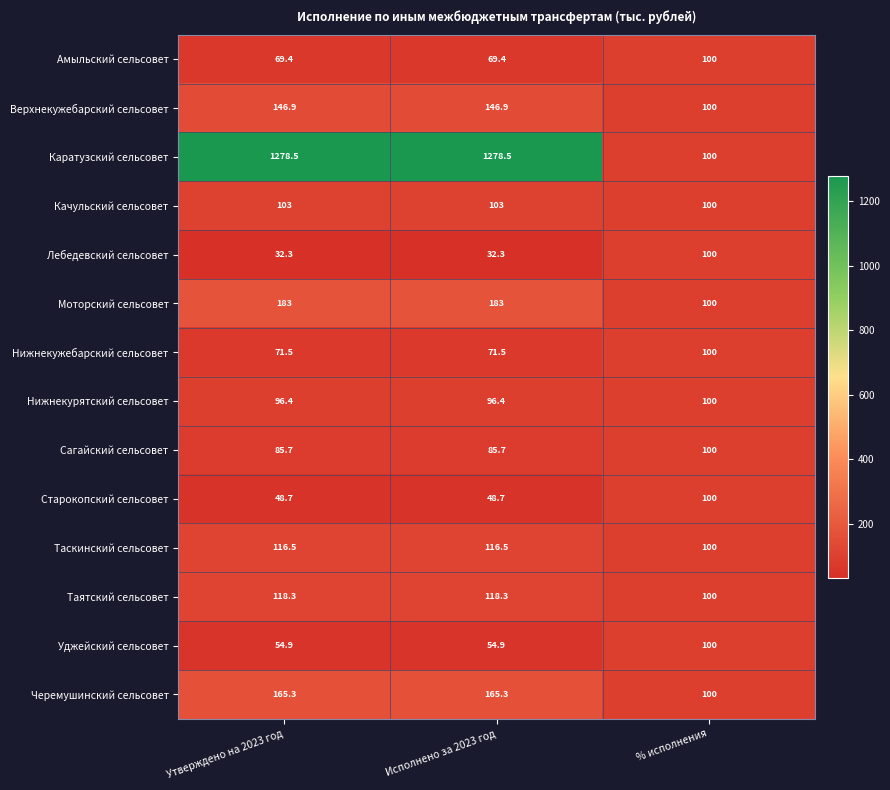

The value of Таятский сельсовет at % исполнения is 23.9. True or false?

False